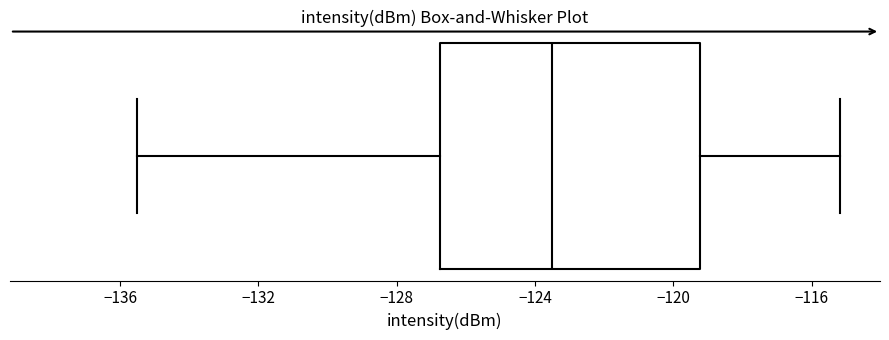

Read this box plot against the x-axis: the position of the median line, the range covered by the box, and the ends of both whiskers. The values are not printed on the chart, so give them approximately, as read against the axis.

median -123.5, box -127.0 to -119.0, whiskers -135.5 to -115.0